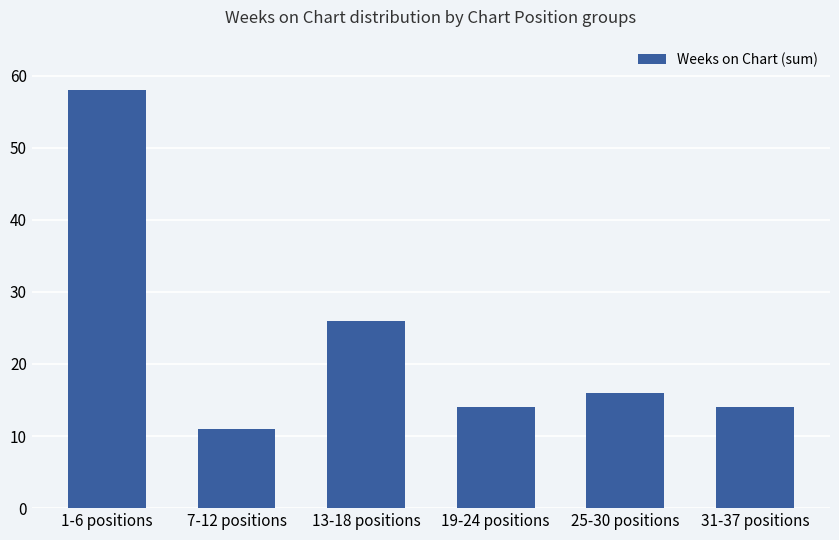

Count the number of categories in the chart.

6